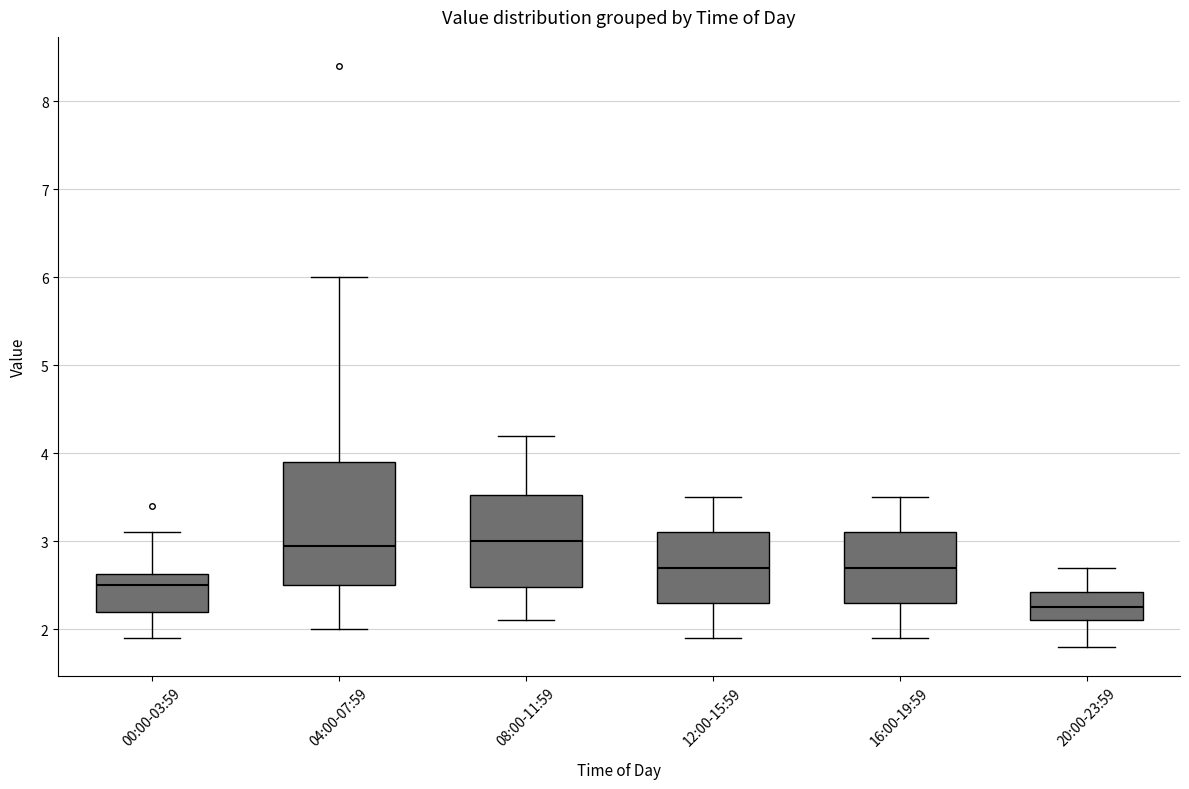

Comparing the boxes themselves (not the whiskers), which one is the tallest?

04:00-07:59